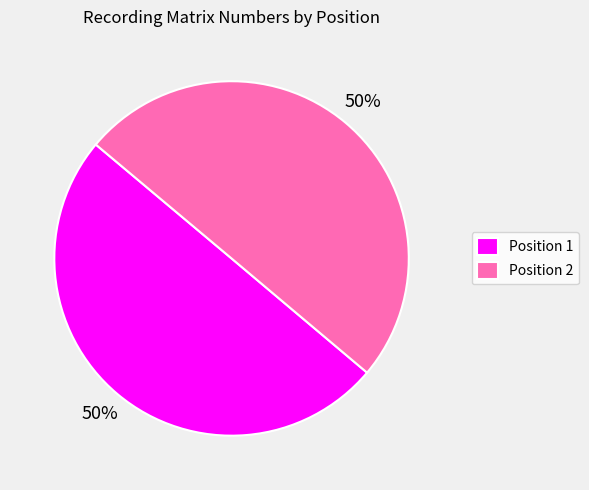

To the nearest percent, what is the combined percentage of Position 1 and Position 2?

100%